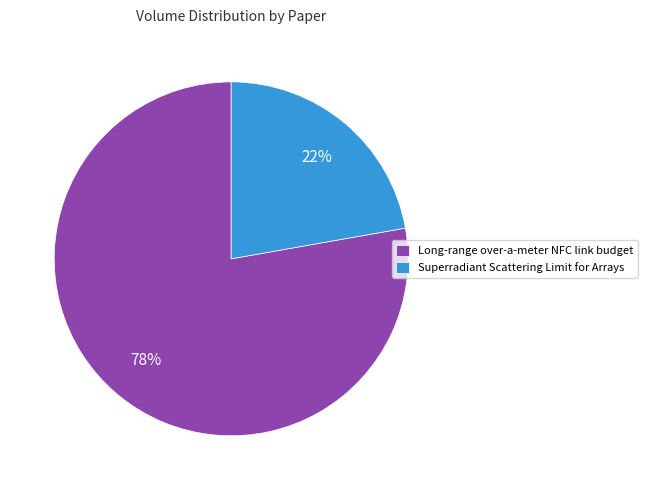

Combined, do Long-range over-a-meter NFC link budget and Superradiant Scattering Limit for Arrays account for over 50%?

Yes